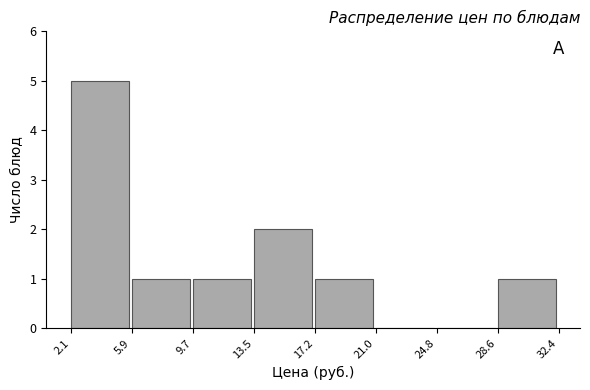

What is the height of the bar covering 17.2 to 21.0 on the x-axis? The values are not printed on the chart, so give them approximately, as read against the axis.

1